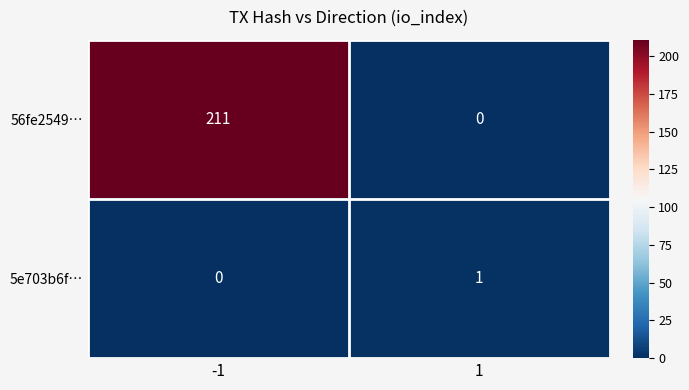

Rank the series by their maximum value, from lowest to highest.

5e703b6f…, 56fe2549…